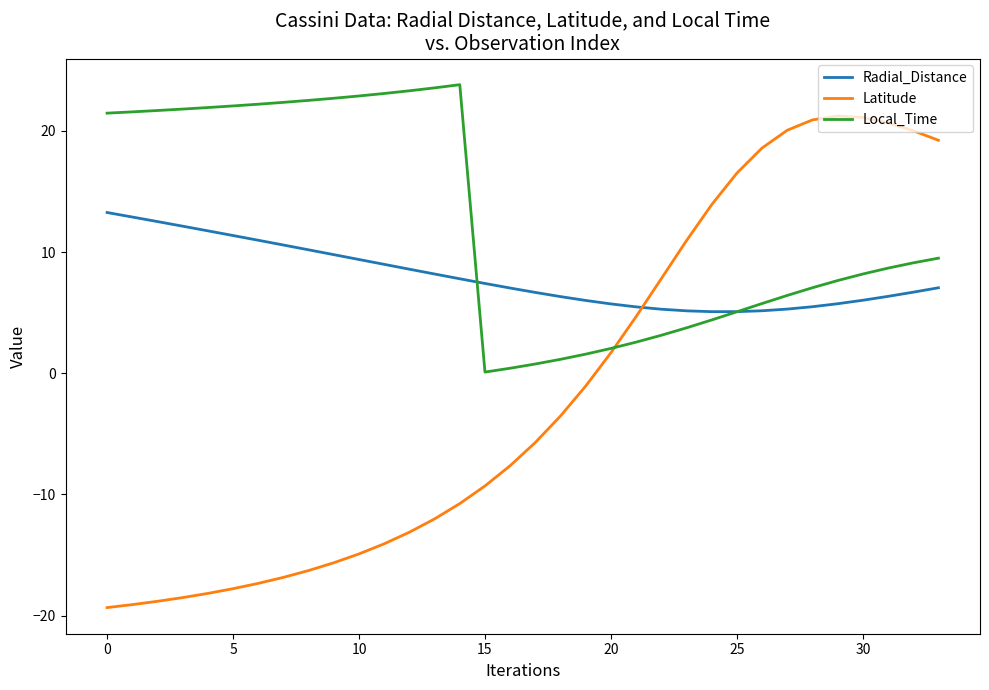

True or false: Latitude and Local_Time intersect in this chart.

True